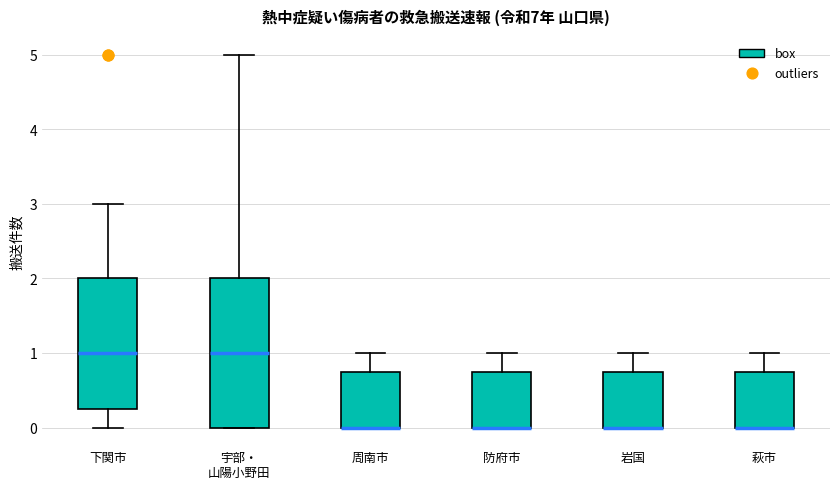

Reading left to right, read every box against the y-axis: the position of its median line, the range the box covers, and the ends of its whiskers. The values are not printed on the chart, so give them approximately, as read against the axis.

下関市: median 1.0, box 0.3 to 2.0, whiskers 0.0 to 3.0
宇部・ 山陽小野田: median 1.0, box 0.0 to 2.0, whiskers 0.0 to 5.0
周南市: median 0.0 (drawn on the box's lower edge), box 0.0 to 0.8, whiskers 0.0 to 1.0
防府市: median 0.0 (drawn on the box's lower edge), box 0.0 to 0.8, whiskers 0.0 to 1.0
岩国: median 0.0 (drawn on the box's lower edge), box 0.0 to 0.8, whiskers 0.0 to 1.0
萩市: median 0.0 (drawn on the box's lower edge), box 0.0 to 0.8, whiskers 0.0 to 1.0